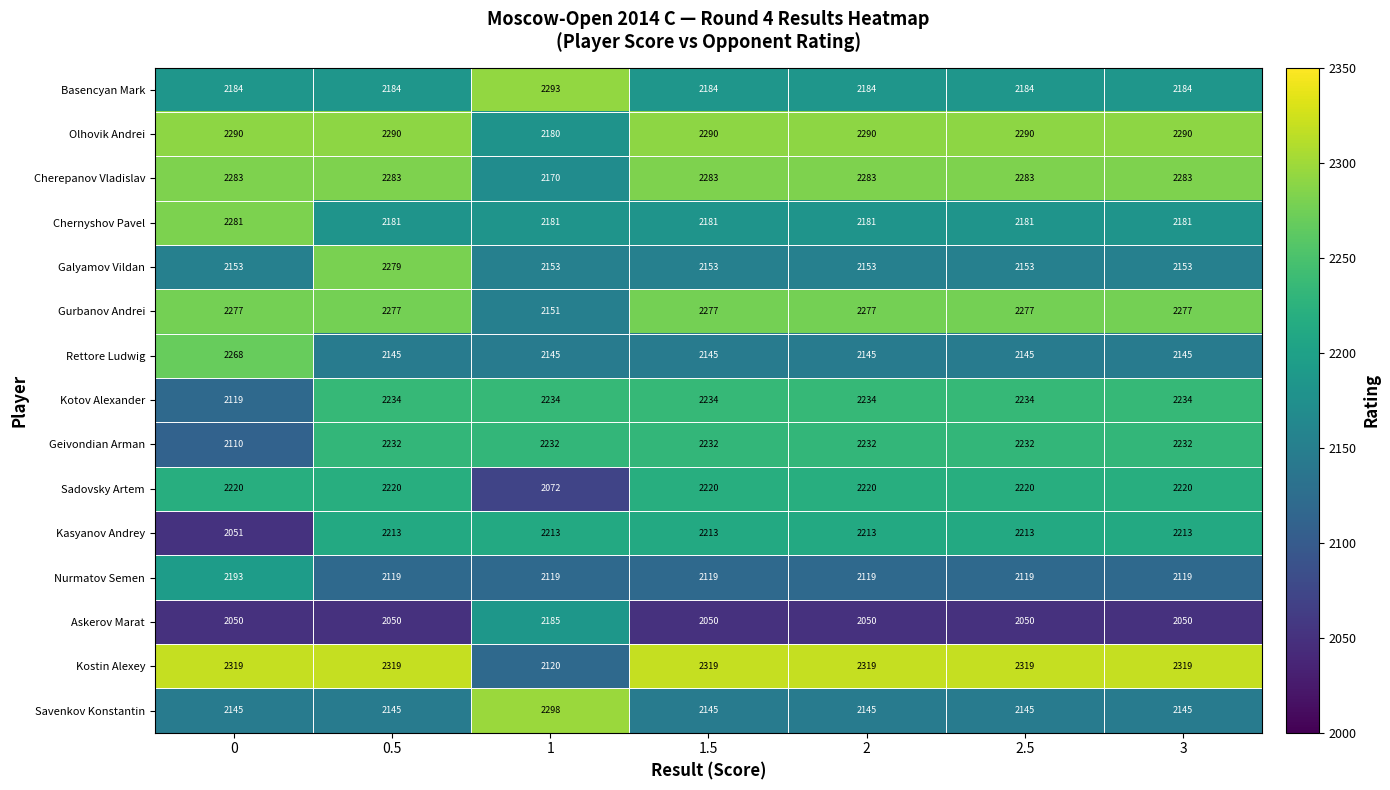

Rank the series by their maximum value, from lowest to highest.

Askerov Marat, Nurmatov Semen, Kasyanov Andrey, Sadovsky Artem, Geivondian Arman, Kotov Alexander, Rettore Ludwig, Gurbanov Andrei, Galyamov Vildan, Chernyshov Pavel, Cherepanov Vladislav, Olhovik Andrei, Basencyan Mark, Savenkov Konstantin, Kostin Alexey